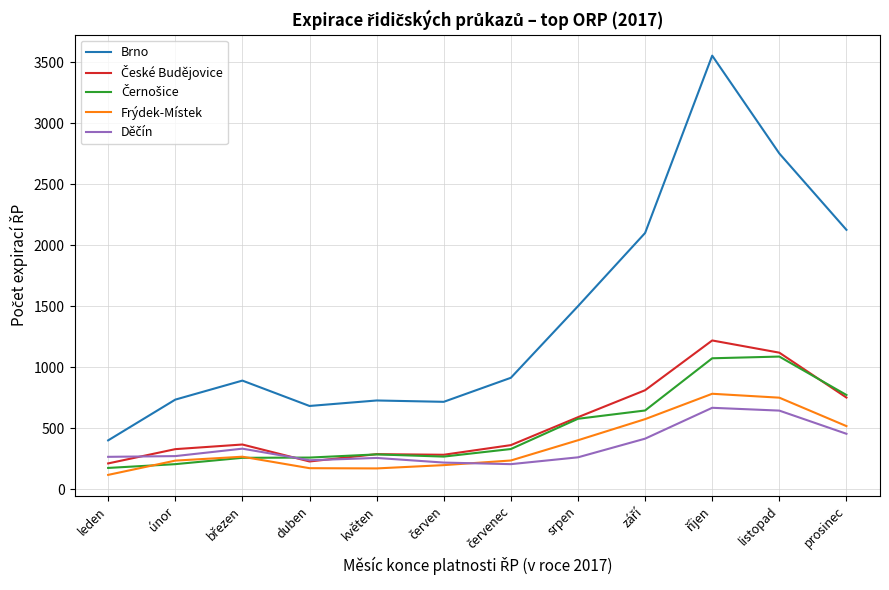

True or false: Frýdek-Místek has a value of 750 at listopad.

True